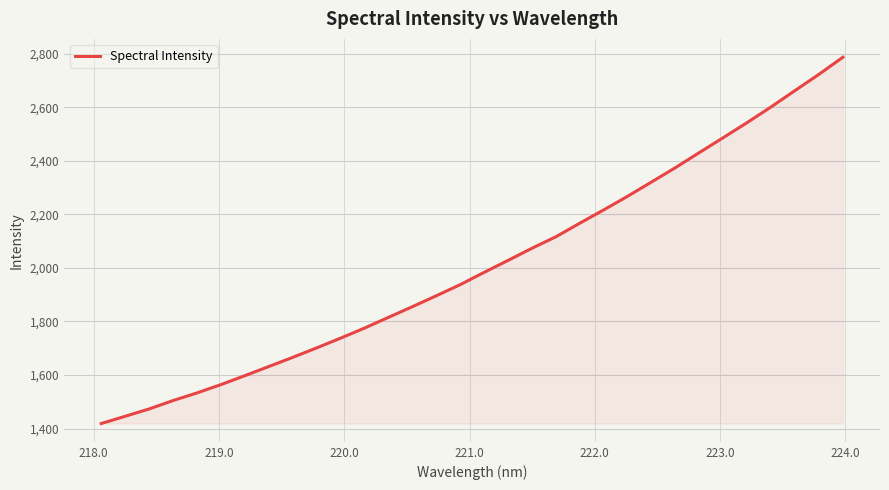

What is the difference between the maximum and minimum values?

1368.9